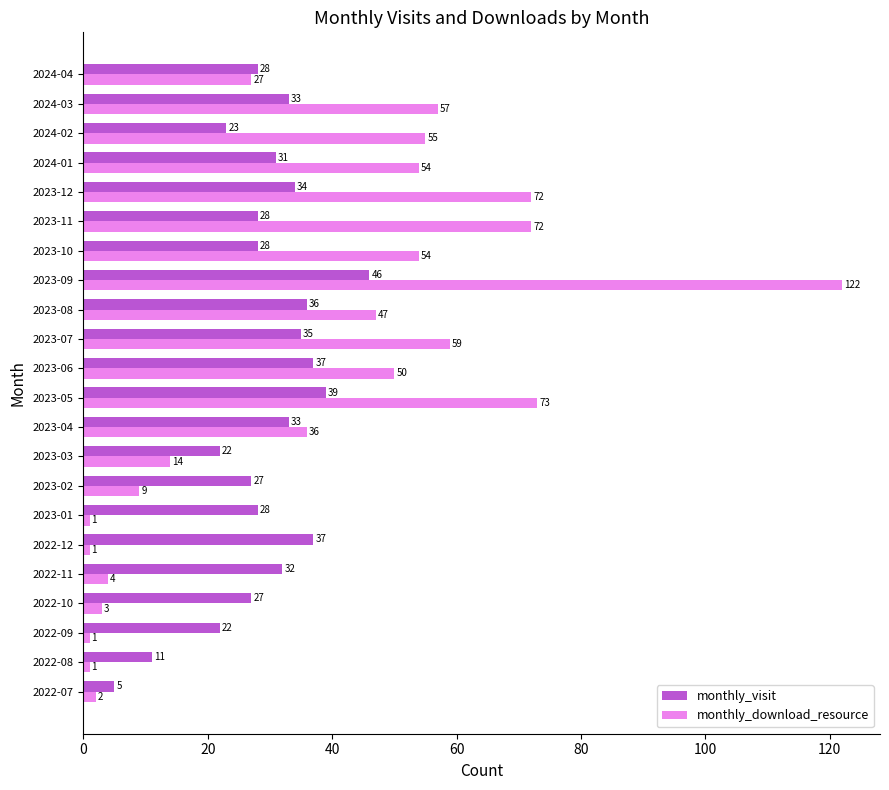

True or false: monthly_download_resource has a value of 25 at 2023-04.

False